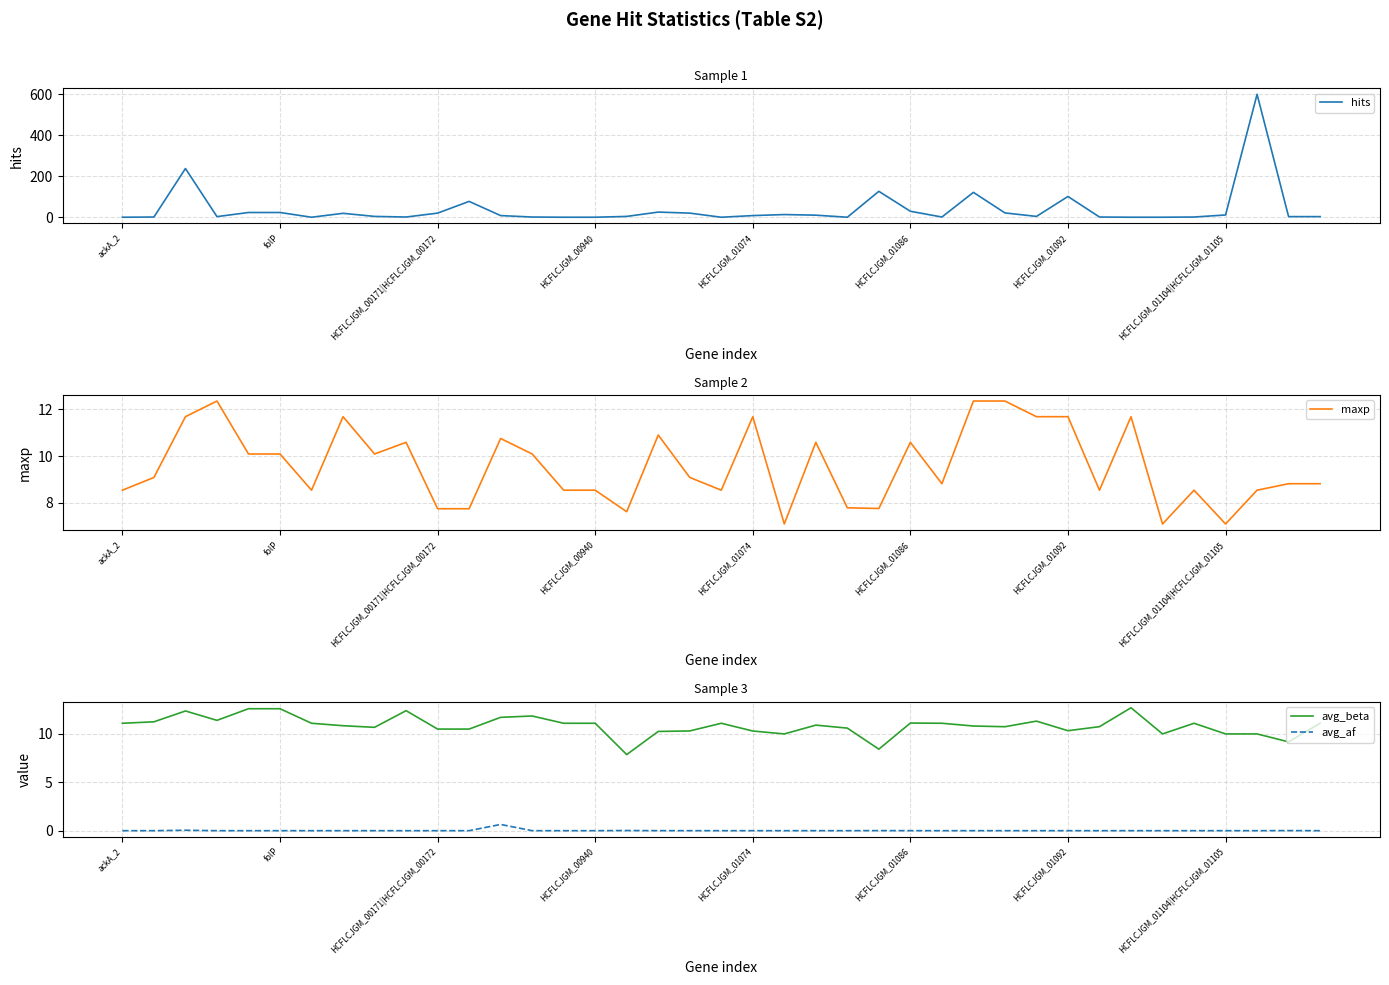

True or false: hits has more than 1 interior local peaks.

True